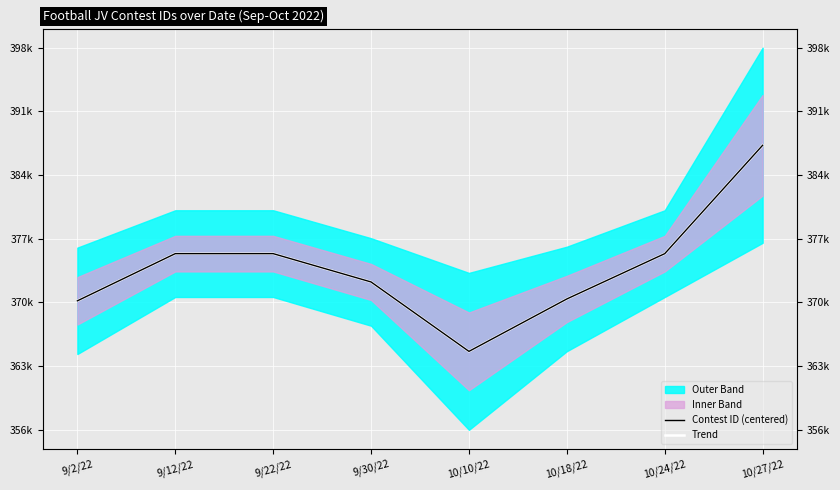

True or false: Trend and Contest ID (centered) intersect in this chart.

False